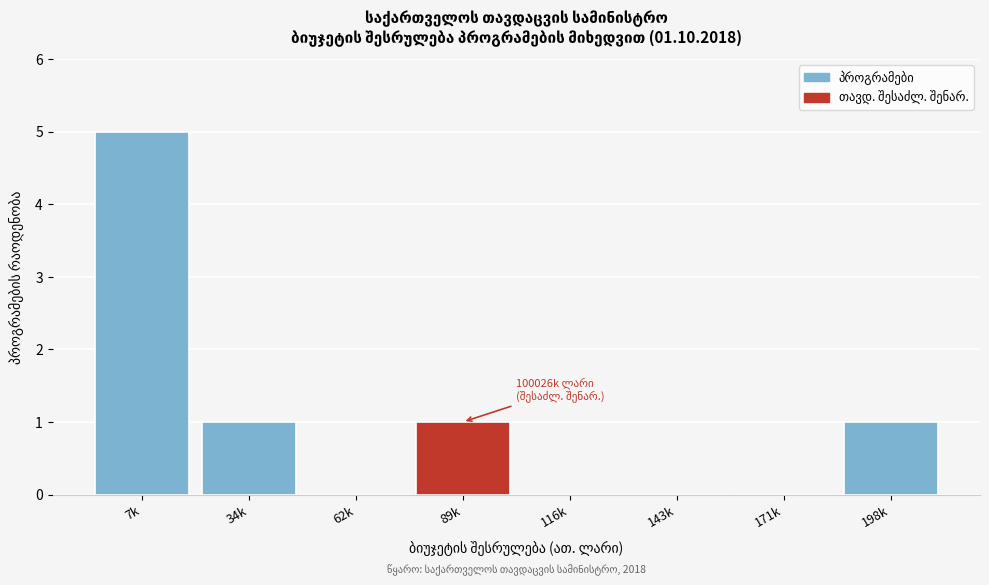

Reading left to right, list all the values displayed in this chart.

7k=5	34k=1	62k=0	89k=1	116k=0	143k=0	171k=0	198k=1